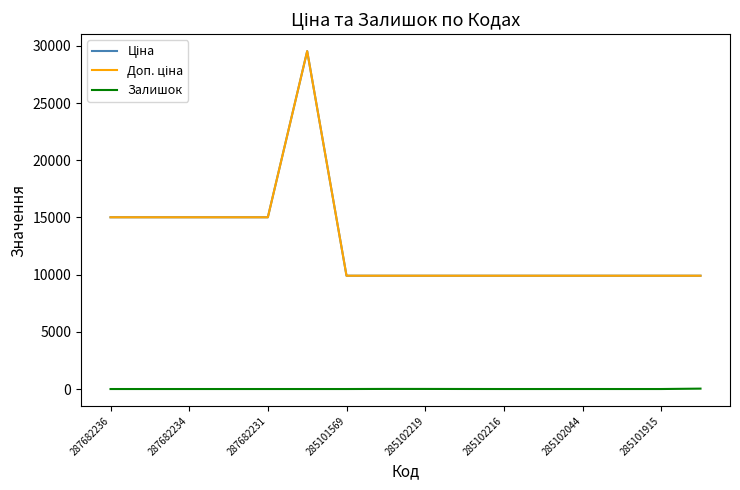

Is this an area chart (filled region under the line)?

No